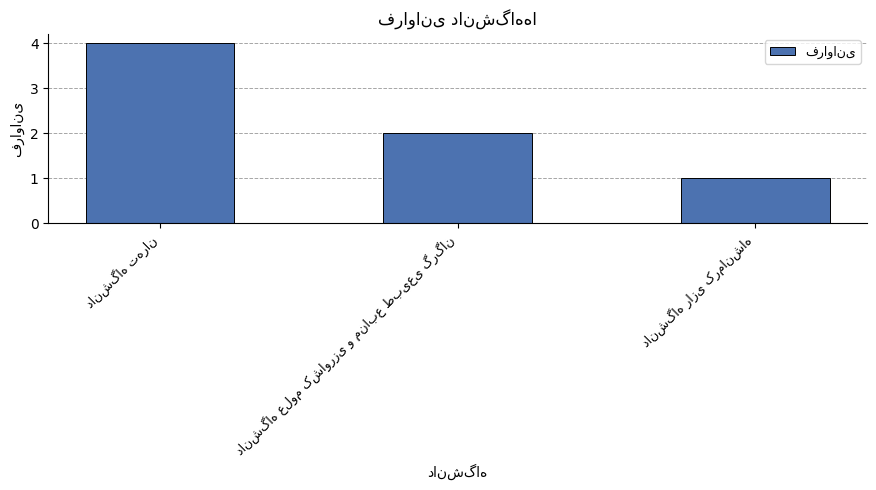

What is the value of the 3rd bar from the left?

1